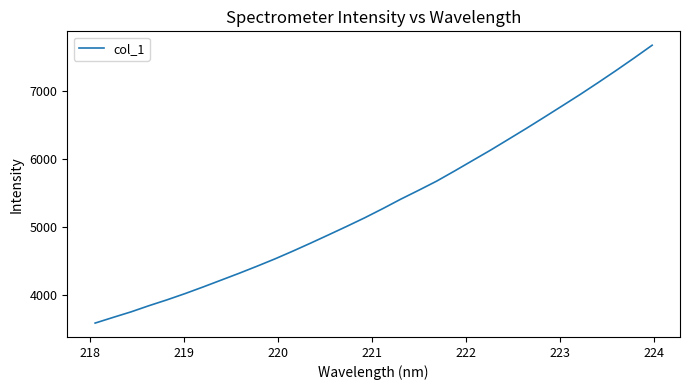

Does the chart have visible grid lines?

No